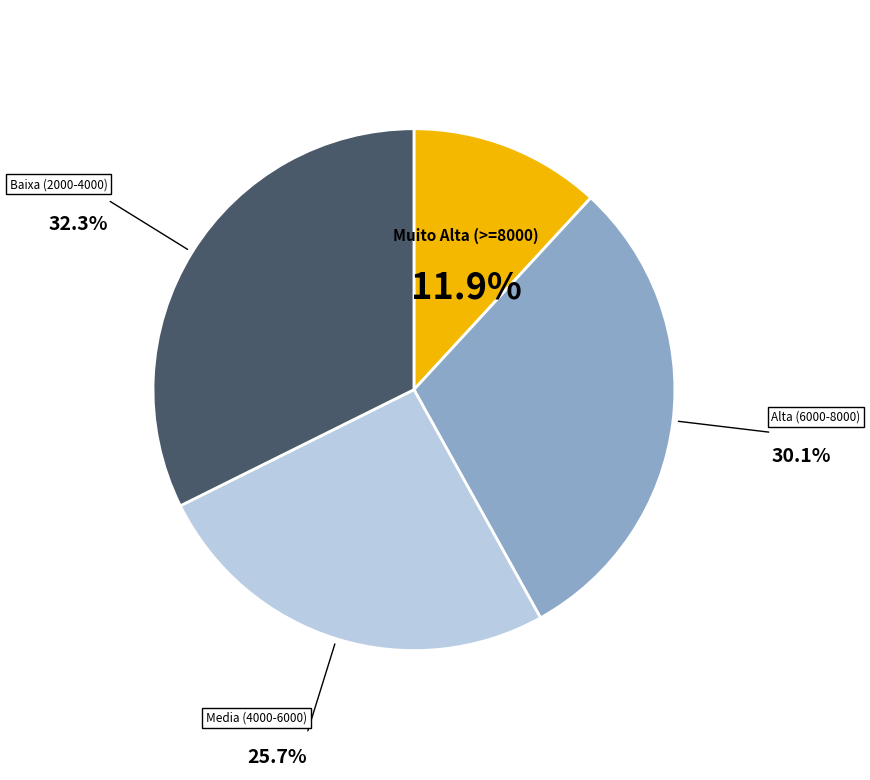

Is there any slice that represents more than half of the pie?

No